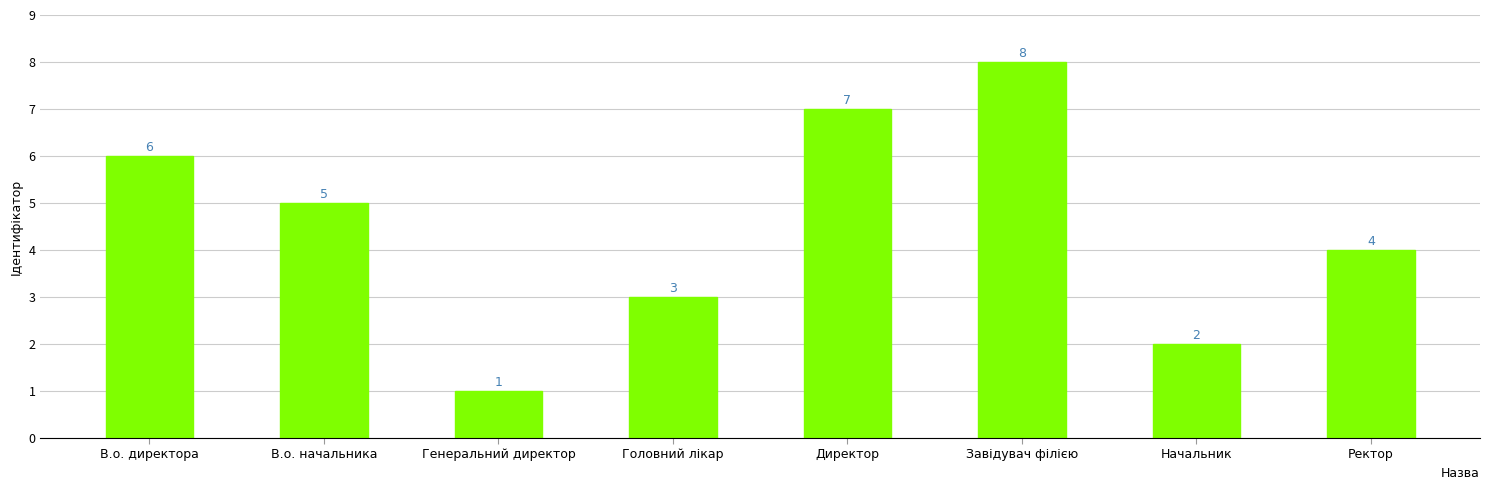

Is it true that the value at Директор is 7?

True